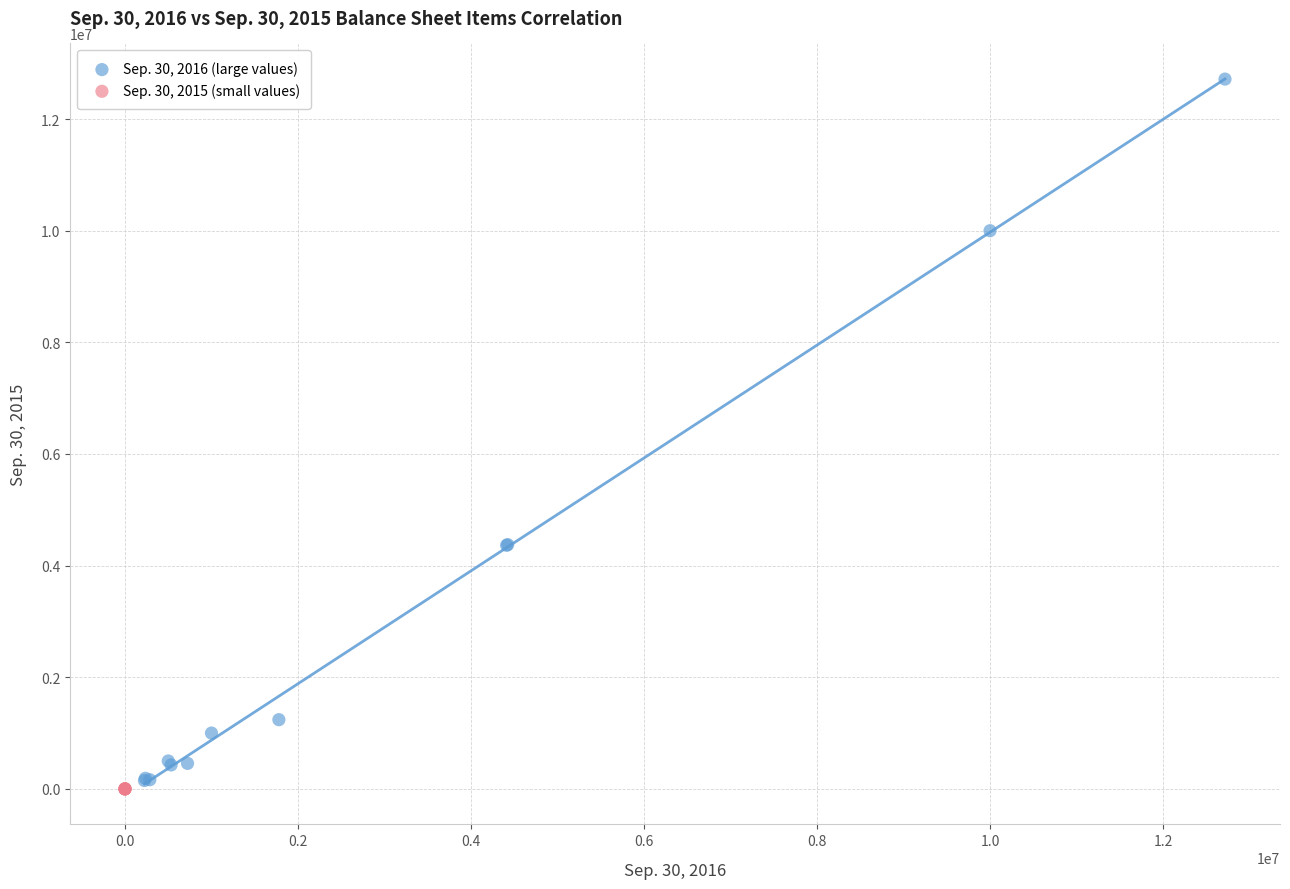

Which series has the widest spread of Y values?

Sep. 30, 2016 (large values)